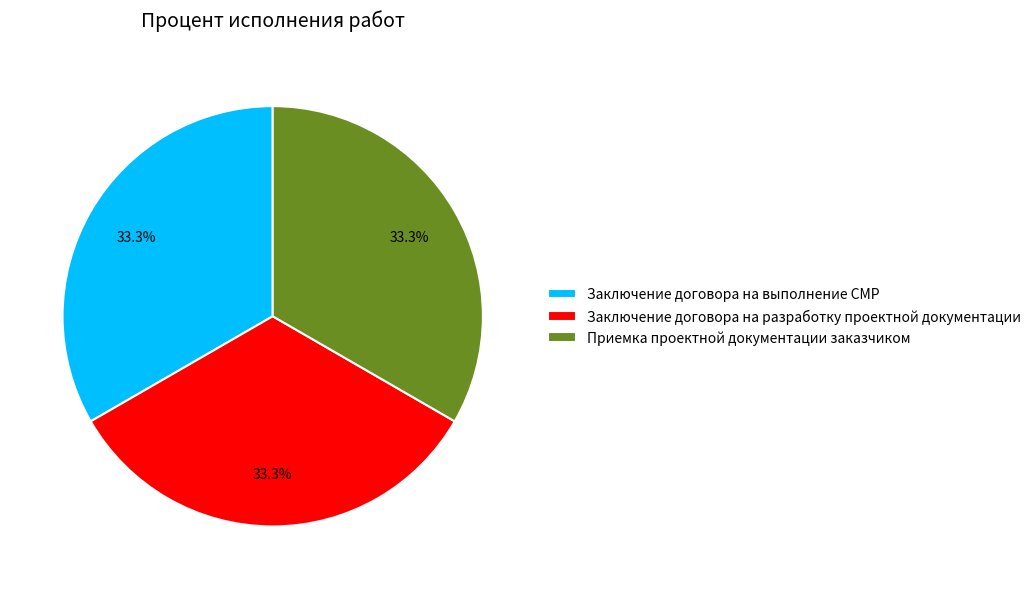

Does Заключение договора на разработку проектной документации represent more than half of the total?

No